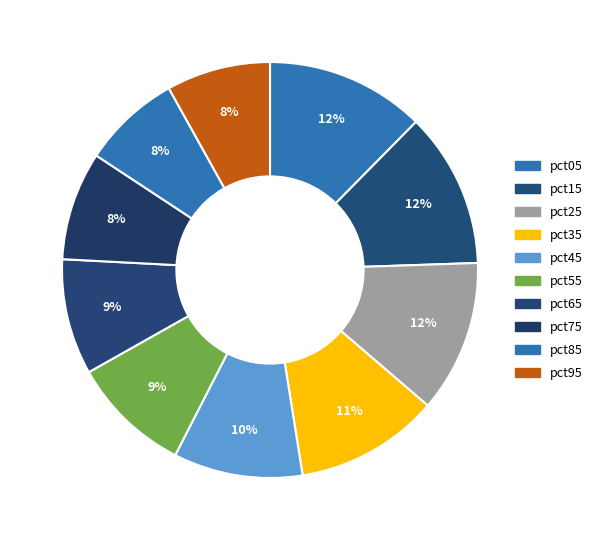

To the nearest percent, what portion does pct35 represent?

11%